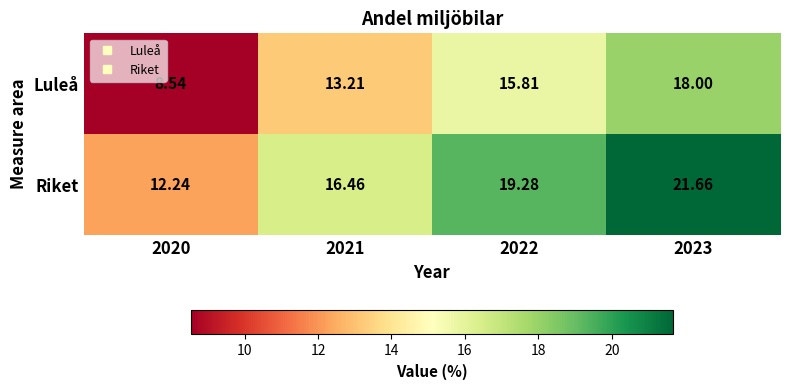

Between 2022 and 2023, which series saw the biggest shift?

Riket